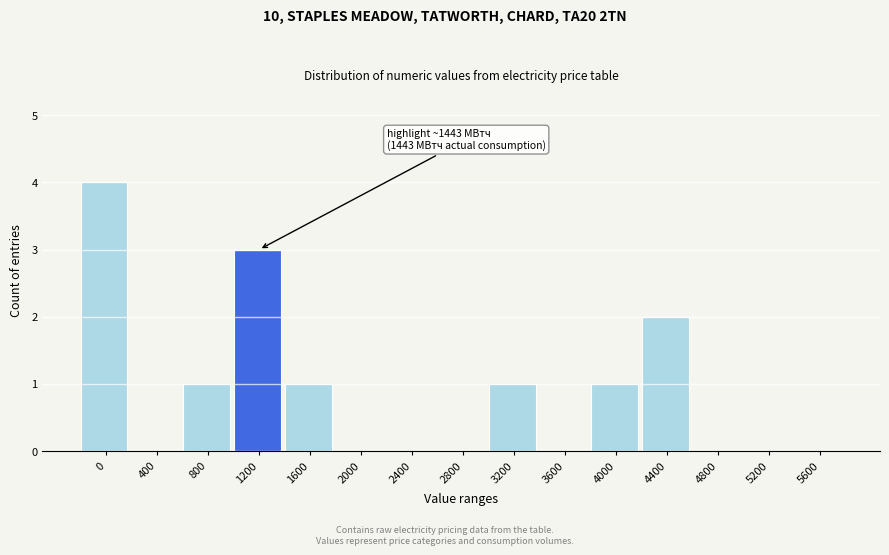

Reading left to right, what are all the values shown in this chart?

0=4	400=0	800=1	1200=3	1600=1	2000=0	2400=0	2800=0	3200=1	3600=0	4000=1	4400=2	4800=0	5200=0	5600=0